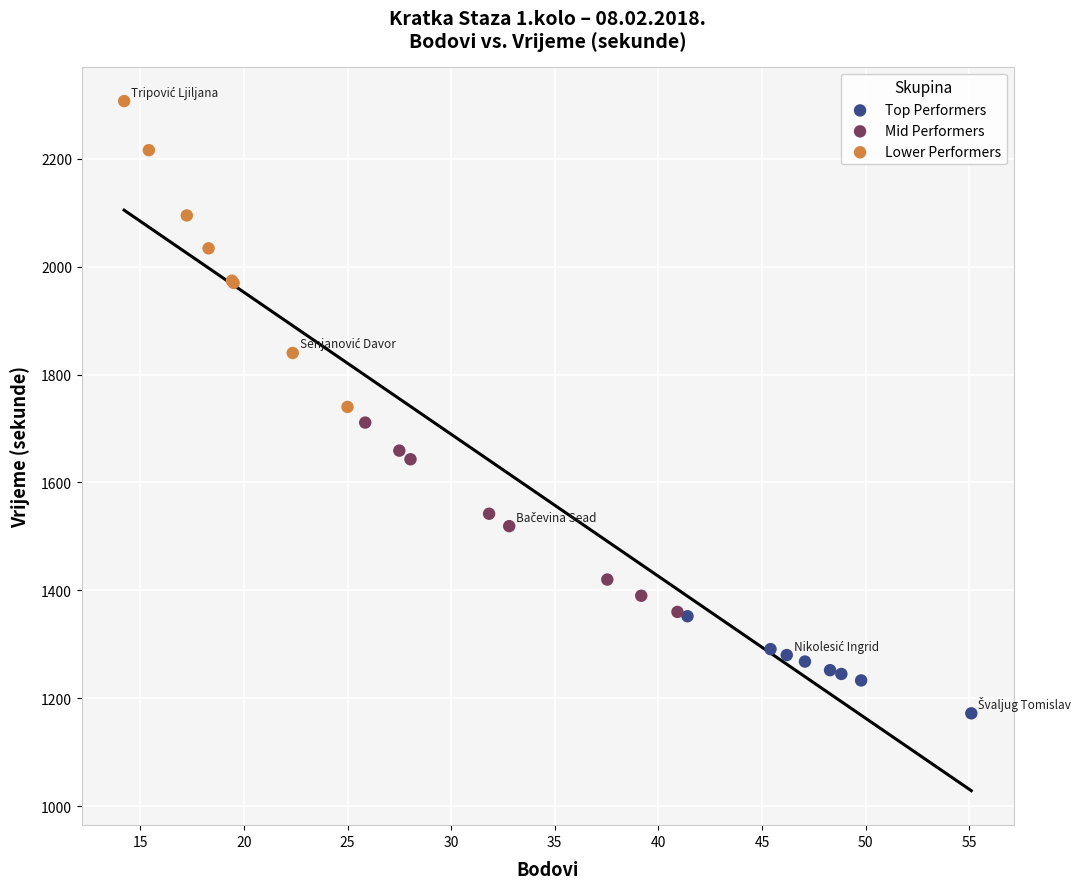

Which series reaches the minimum Y coordinate?

Top Performers